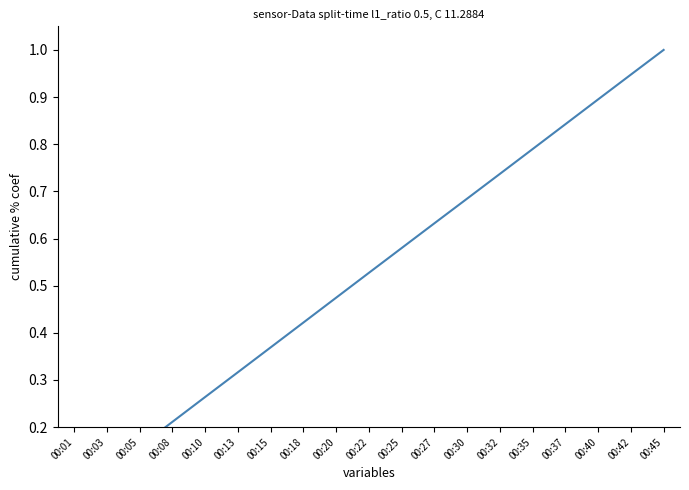

What is the sum of all values?

10.0